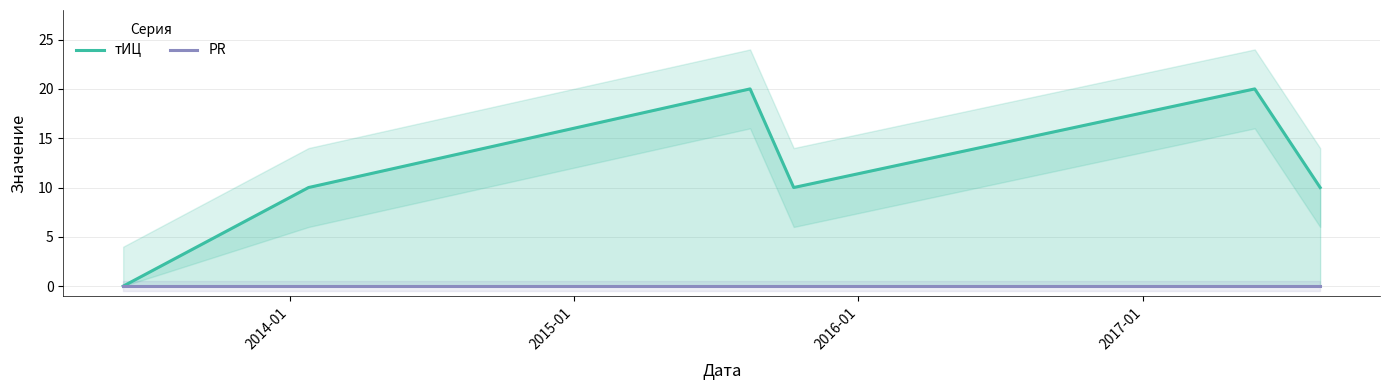

What is the average value of the тИЦ series?

12